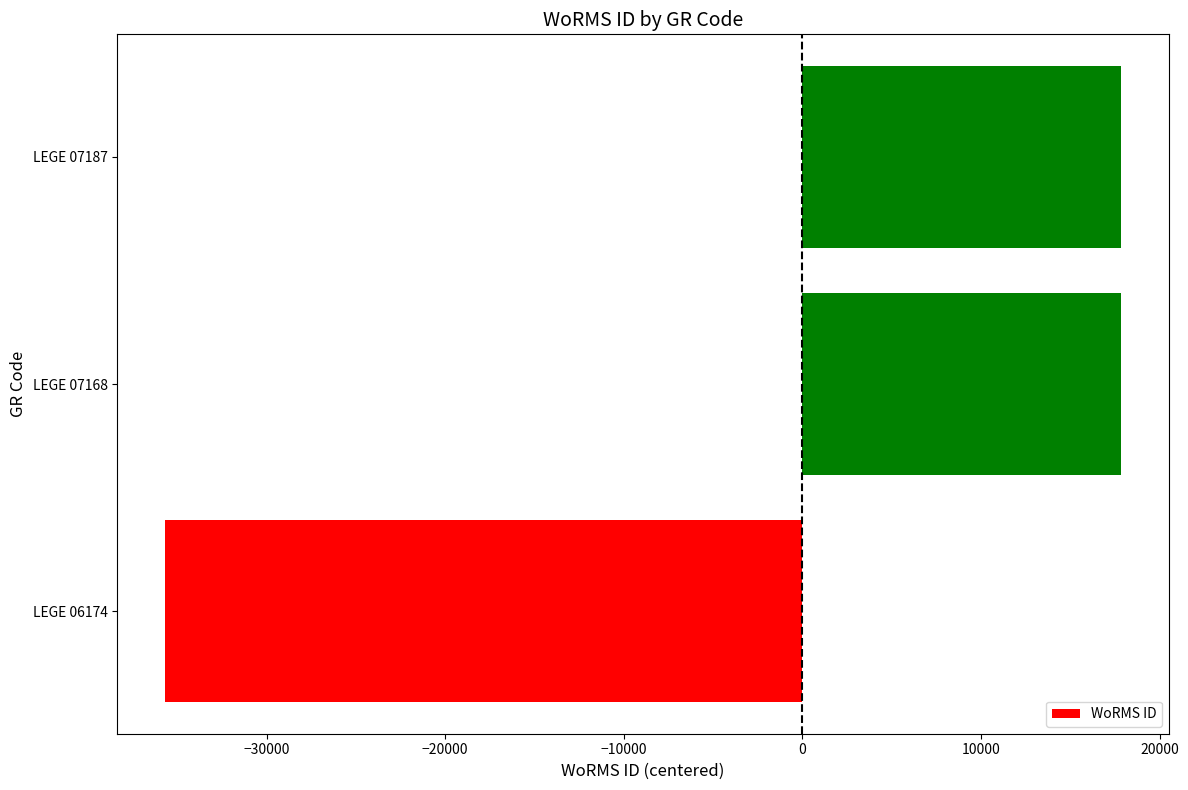

What is the greatest value displayed?

17843.3